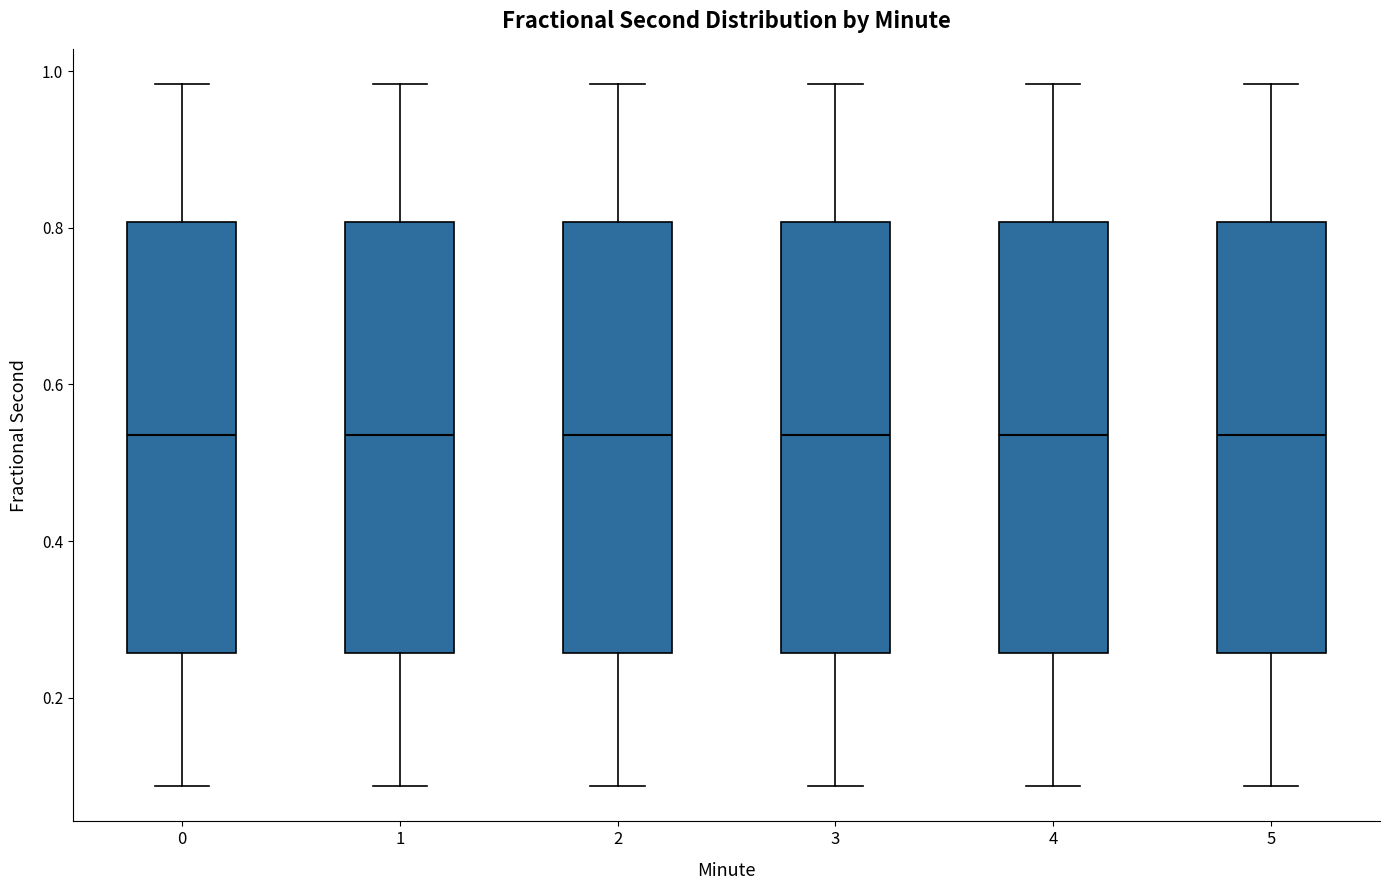

Reading left to right, read every box against the y-axis: the position of its median line, the range the box covers, and the ends of its whiskers. The values are not printed on the chart, so give them approximately, as read against the axis.

0: median 0.54, box 0.26 to 0.80, whiskers 0.08 to 0.98
1: median 0.54, box 0.26 to 0.80, whiskers 0.08 to 0.98
2: median 0.54, box 0.26 to 0.80, whiskers 0.08 to 0.98
3: median 0.54, box 0.26 to 0.80, whiskers 0.08 to 0.98
4: median 0.54, box 0.26 to 0.80, whiskers 0.08 to 0.98
5: median 0.54, box 0.26 to 0.80, whiskers 0.08 to 0.98